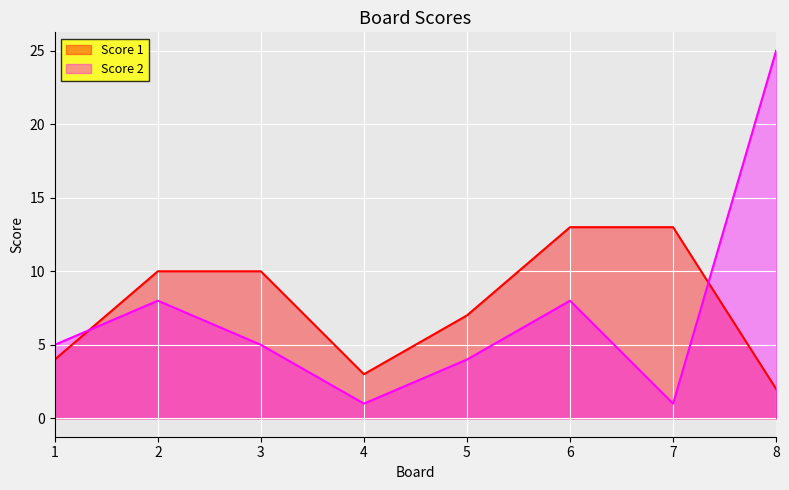

True or false: Score 1 has a value of 10 at 2.

True